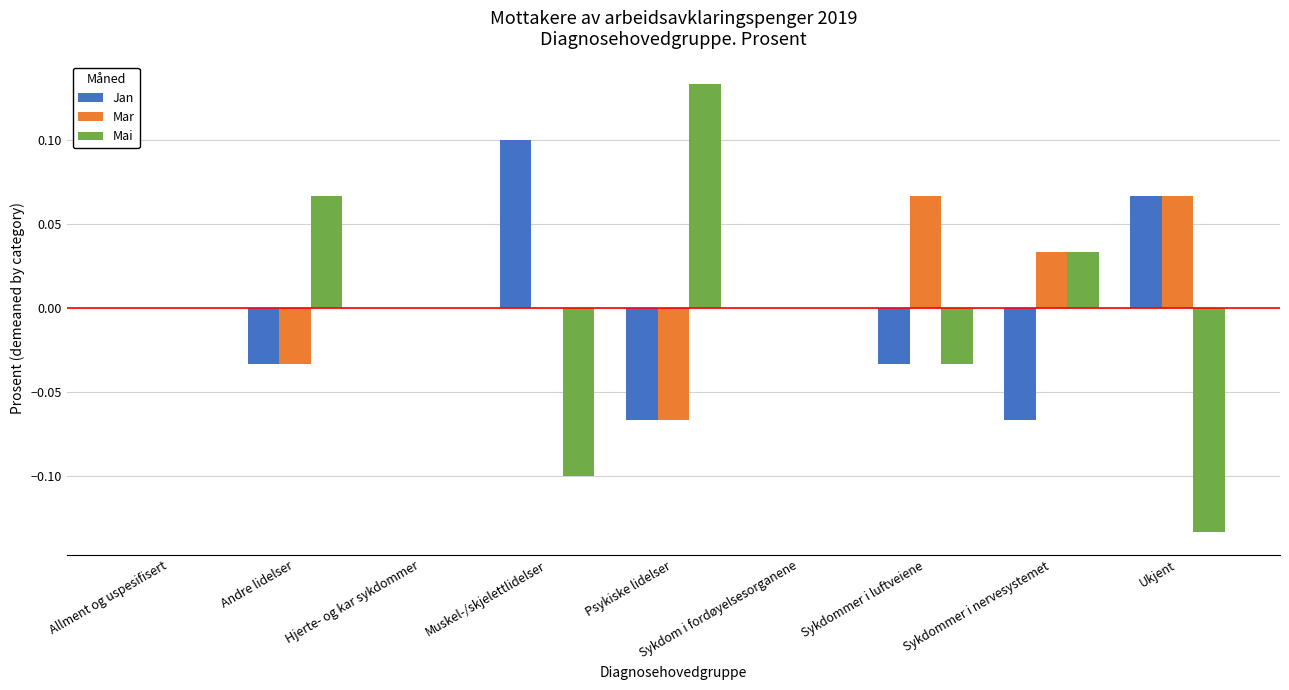

How many series are shown in this chart?

3